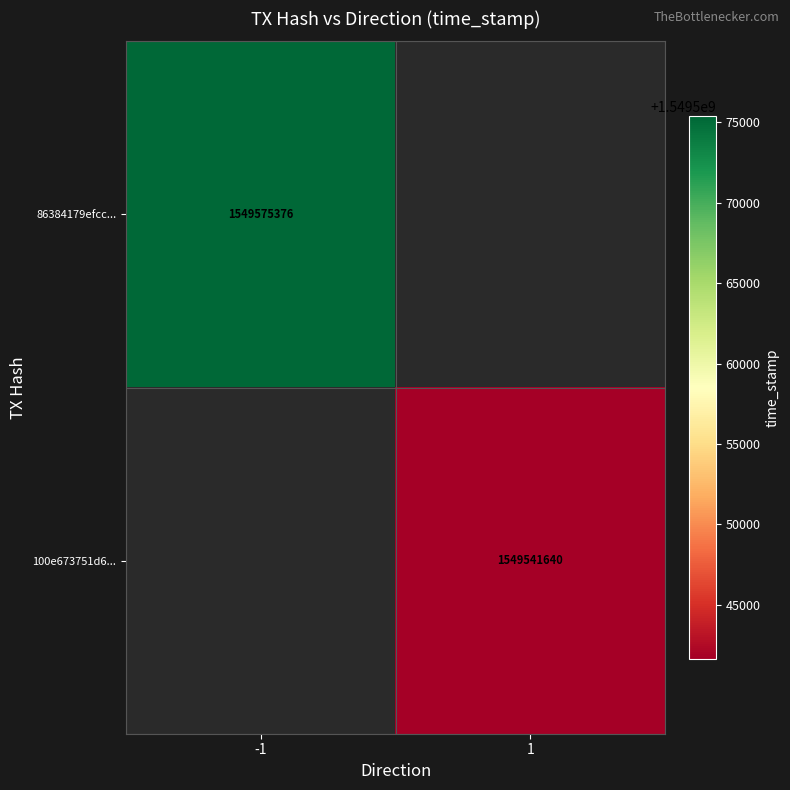

The value of 100e673751d6... at 1 is 2053426642. True or false?

False